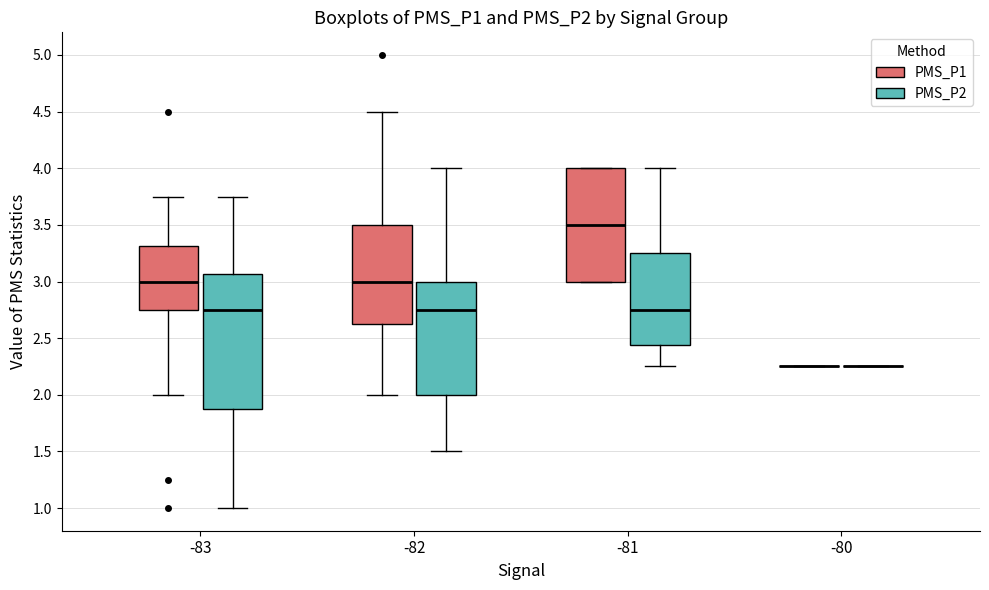

Reading left to right, transcribe this box plot: for each box, give where its median line is, the range the box spans, and where its two whiskers end, as read against the y-axis. The values are not printed on the chart, so give them approximately, as read against the axis.

-83 (PMS_P1): median 3.00, box 2.75 to 3.30, whiskers 2.00 to 3.75
-83 (PMS_P2): median 2.75, box 1.90 to 3.05, whiskers 1.00 to 3.75
-82 (PMS_P1): median 3.00, box 2.65 to 3.50, whiskers 2.00 to 4.50
-82 (PMS_P2): median 2.75, box 2.00 to 3.00, whiskers 1.50 to 4.00
-81 (PMS_P1): median 3.50, box 3.00 to 4.00, whiskers 3.00 to 4.00
-81 (PMS_P2): median 2.75, box 2.45 to 3.25, whiskers 2.25 to 4.00
-80 (PMS_P1): box collapsed to a line at 2.25, whiskers 2.25 to 2.25
-80 (PMS_P2): box collapsed to a line at 2.25, whiskers 2.25 to 2.25